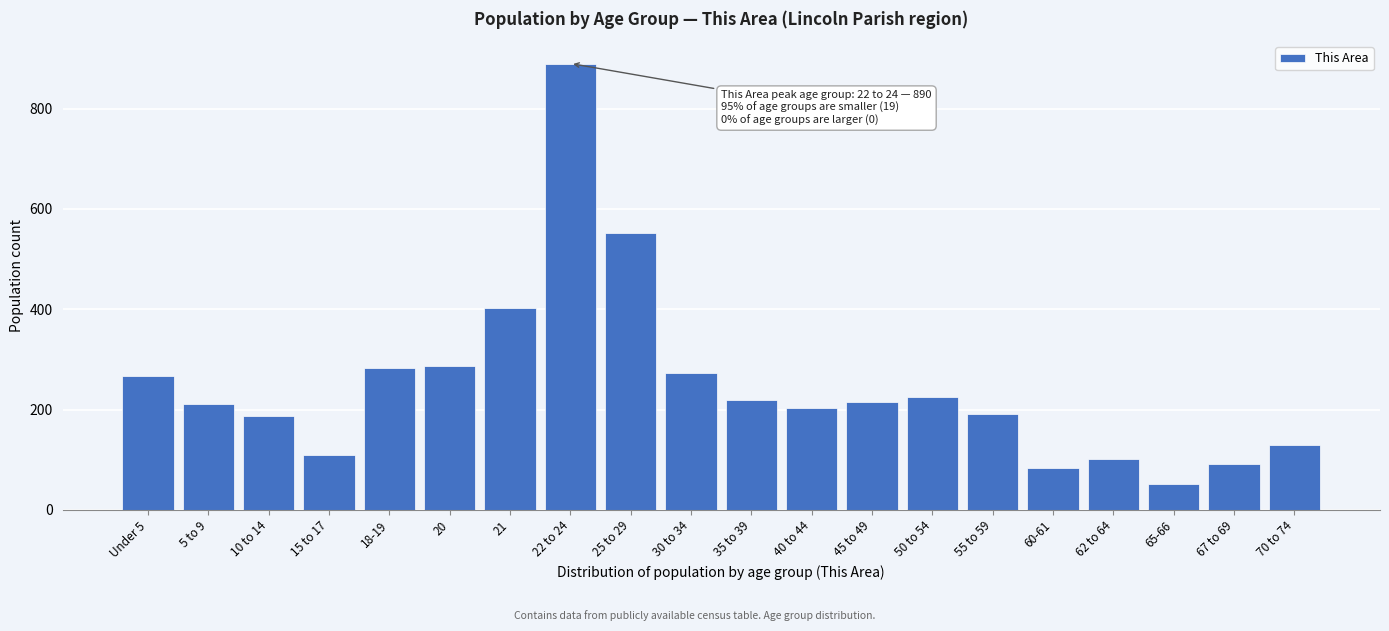

Which category has the lowest value across all series?

65-66